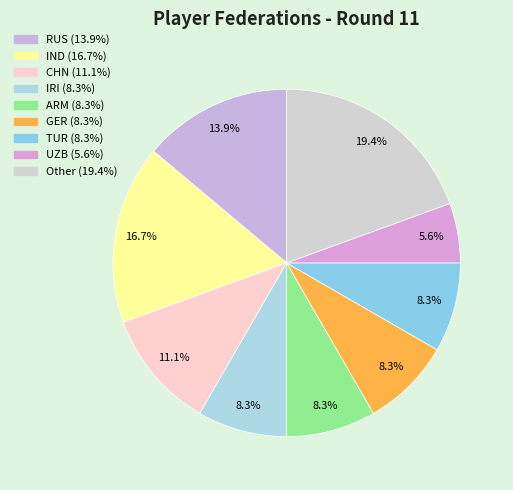

Rank the categories by value from lowest to highest.

UZB, IRI, ARM, GER, TUR, CHN, RUS, IND, Other